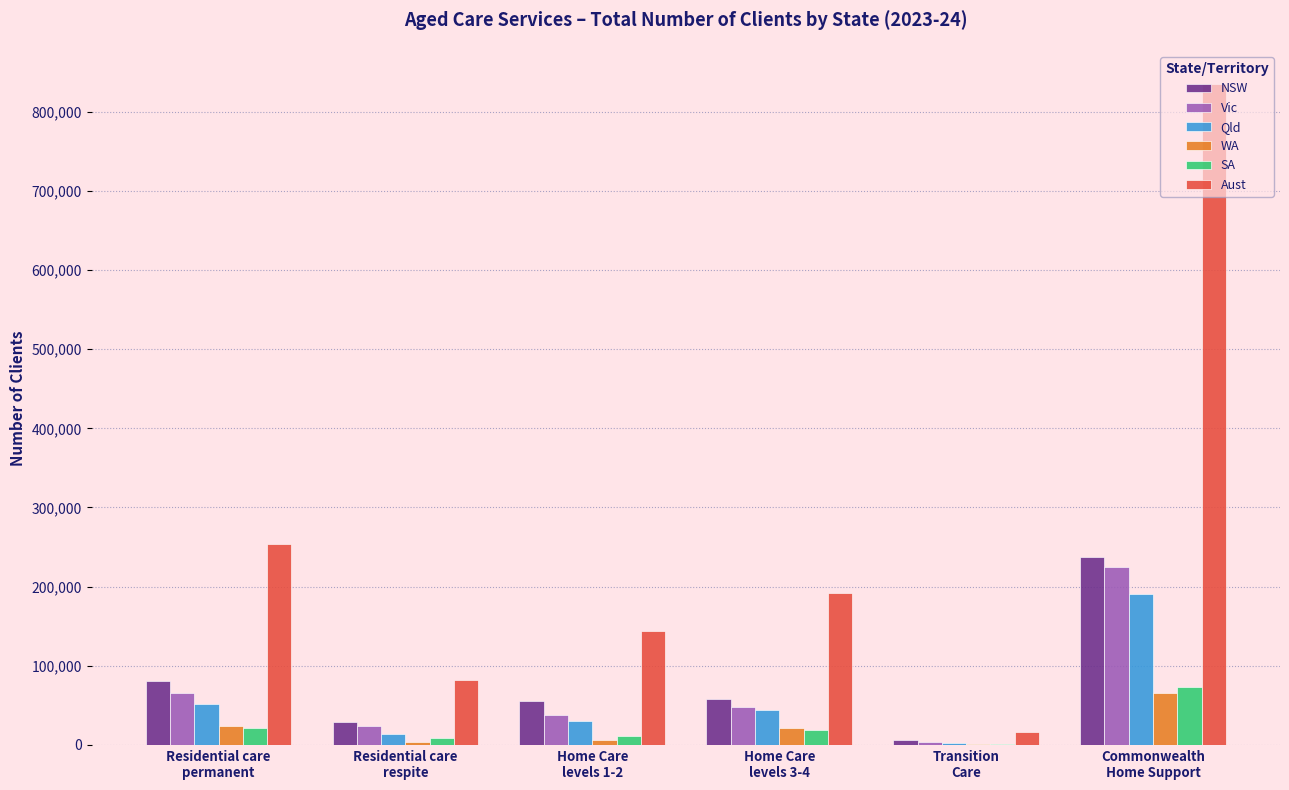

Which series has the largest total across all categories?

Aust